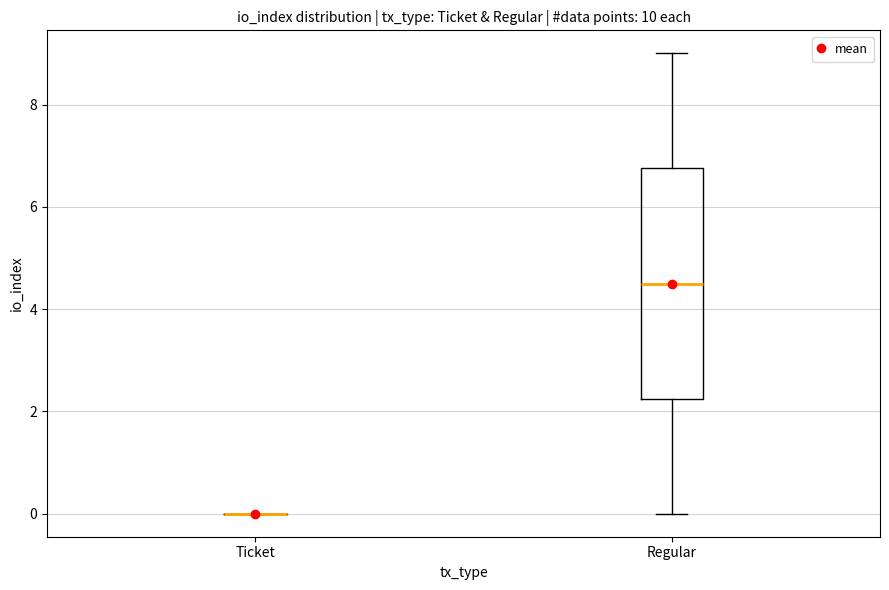

Where does the upper whisker of the box for Regular end on the y-axis? The values are not printed on the chart, so give them approximately, as read against the axis.

9.0